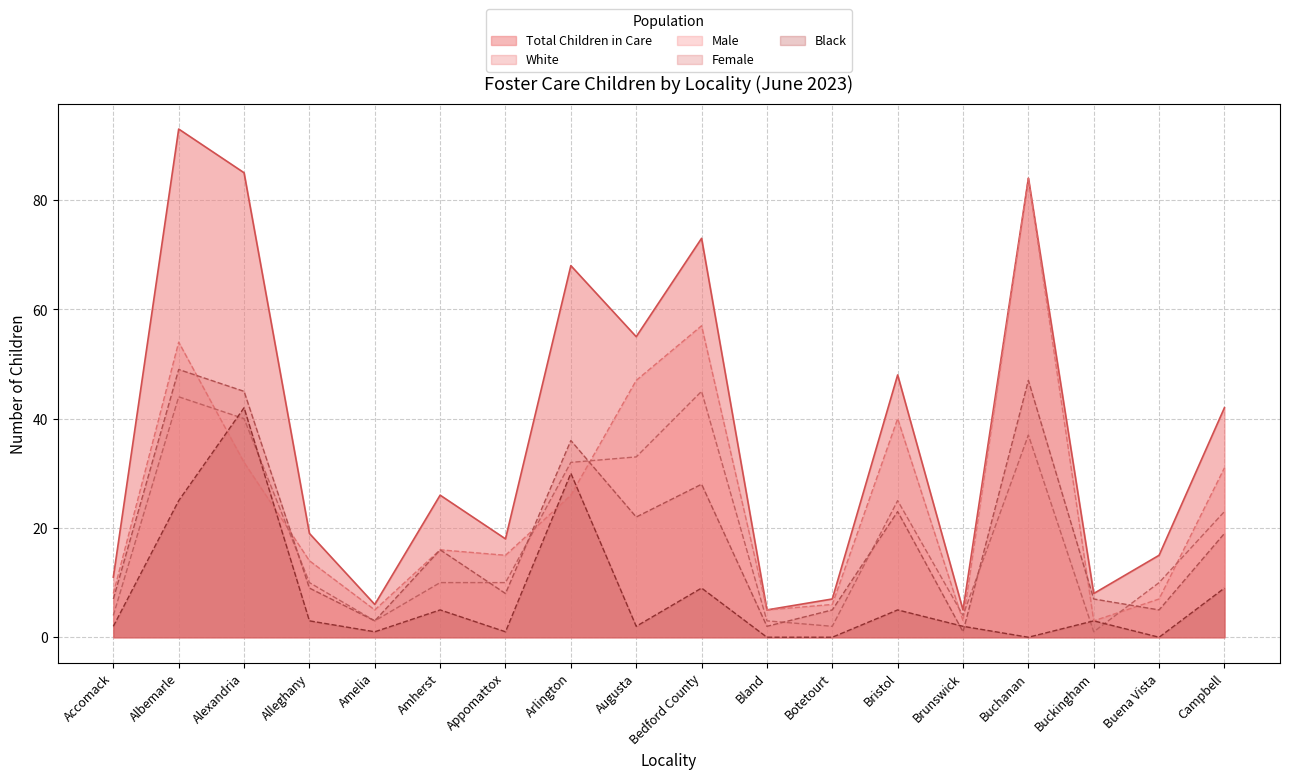

What is the value of the Total Children in Care point at the 14th from the left?

5